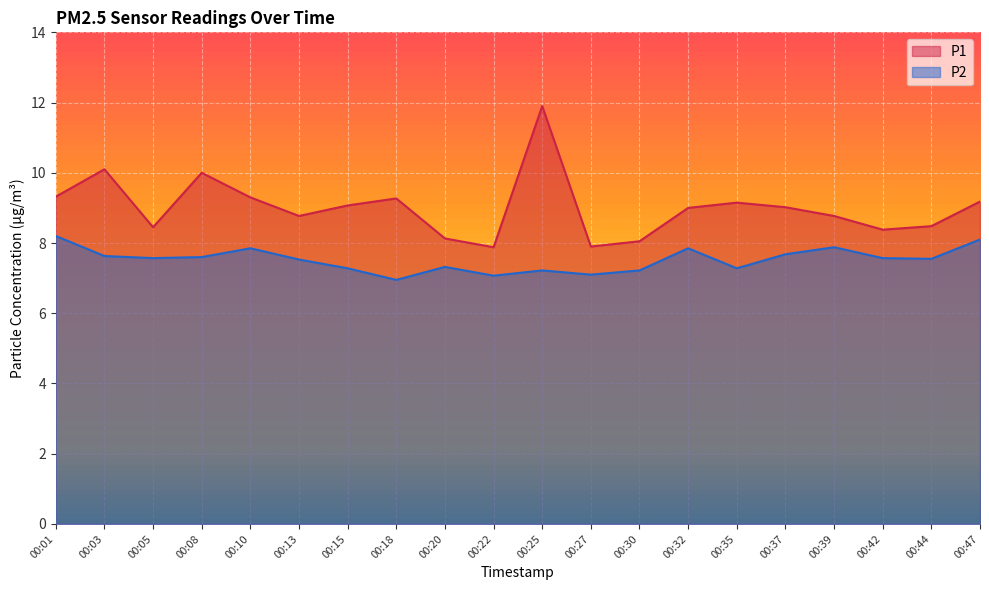

What is the value of the P1 point at the 13th from the left?

8.1